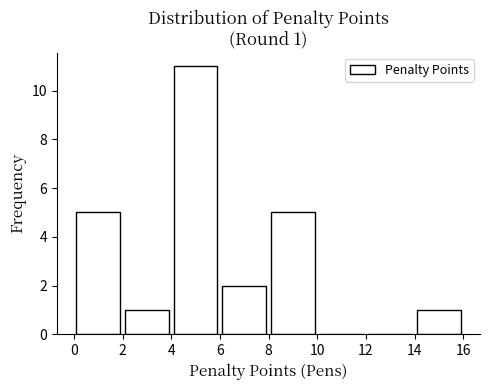

Over which range of the x-axis is the bar tallest?

4 to 6